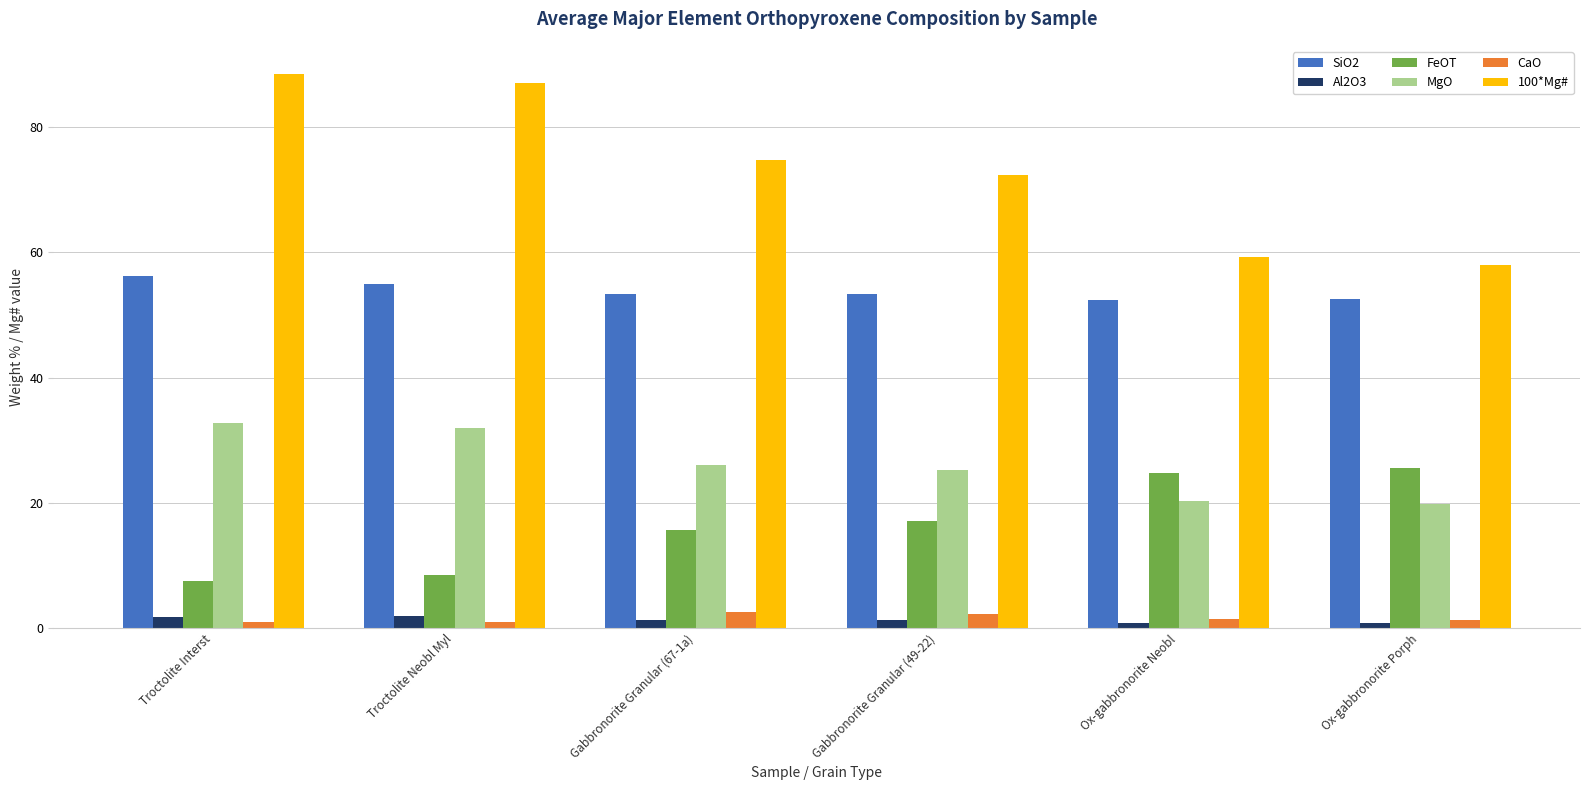

What is the label of the 4th bar from the left?

Gabbronorite Granular (49-22)